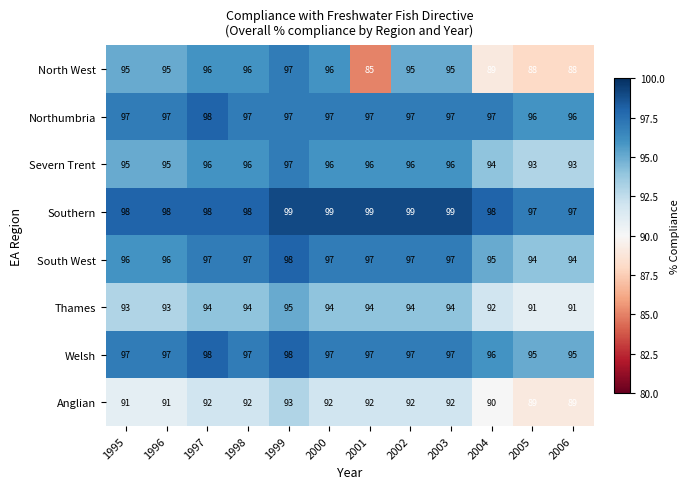

What is the sum of all North West values?

1115